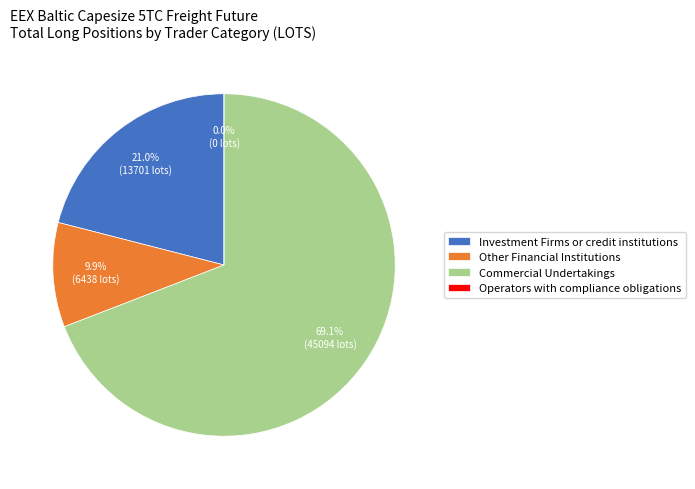

Is the sum of Investment Firms or credit institutions and Other Financial Institutions greater than half?

No